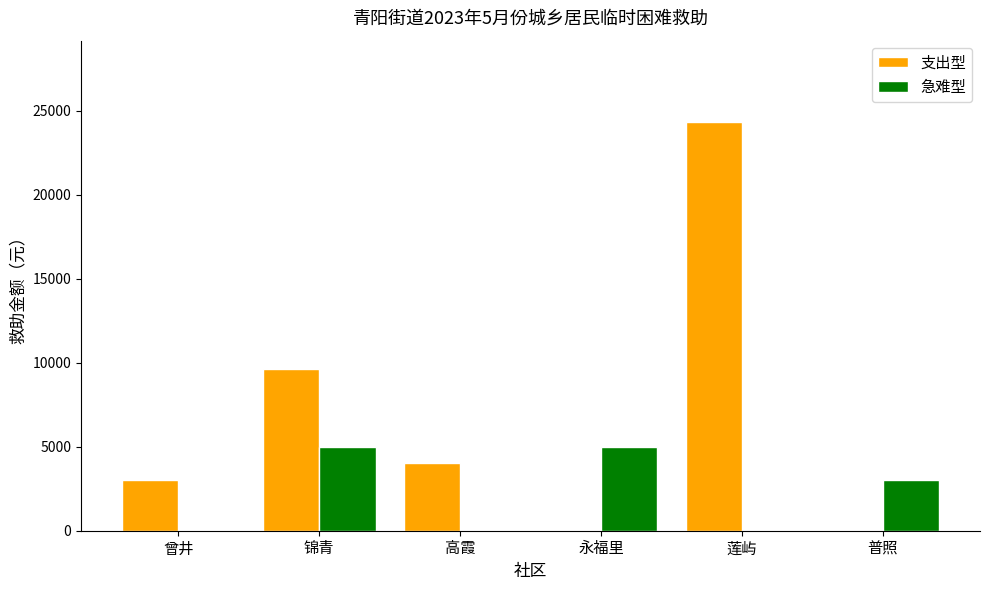

At which label does 支出型 first exceed 4000?

锦青